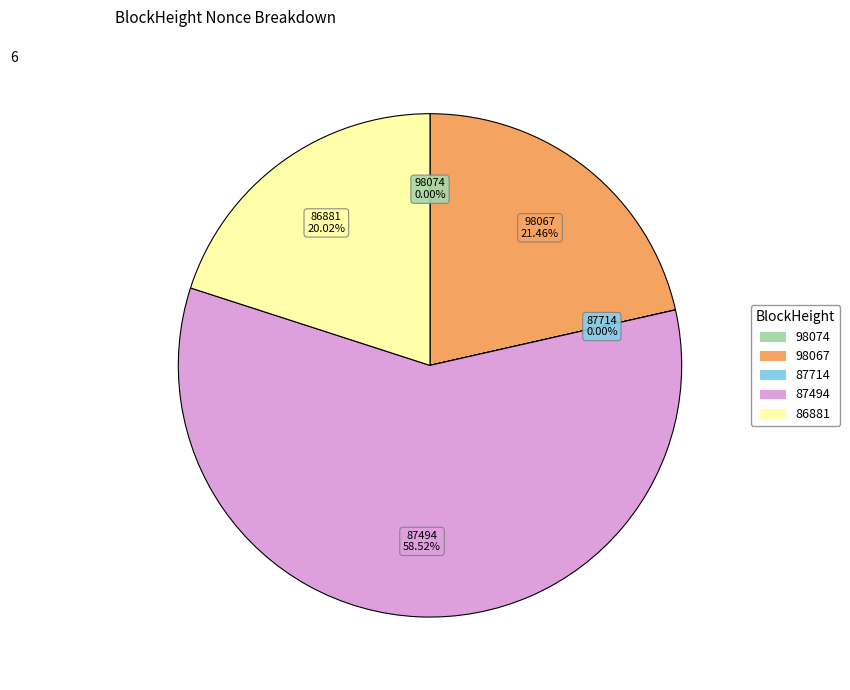

Is there any slice that represents more than half of the pie?

Yes